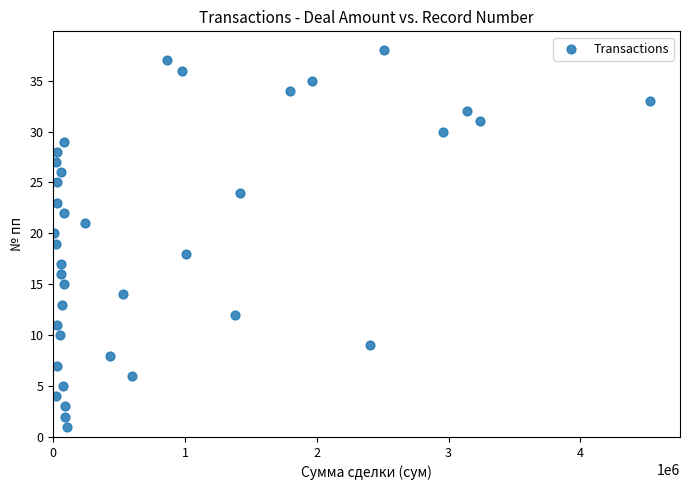

What is the range of Y values (max minus min)?

37